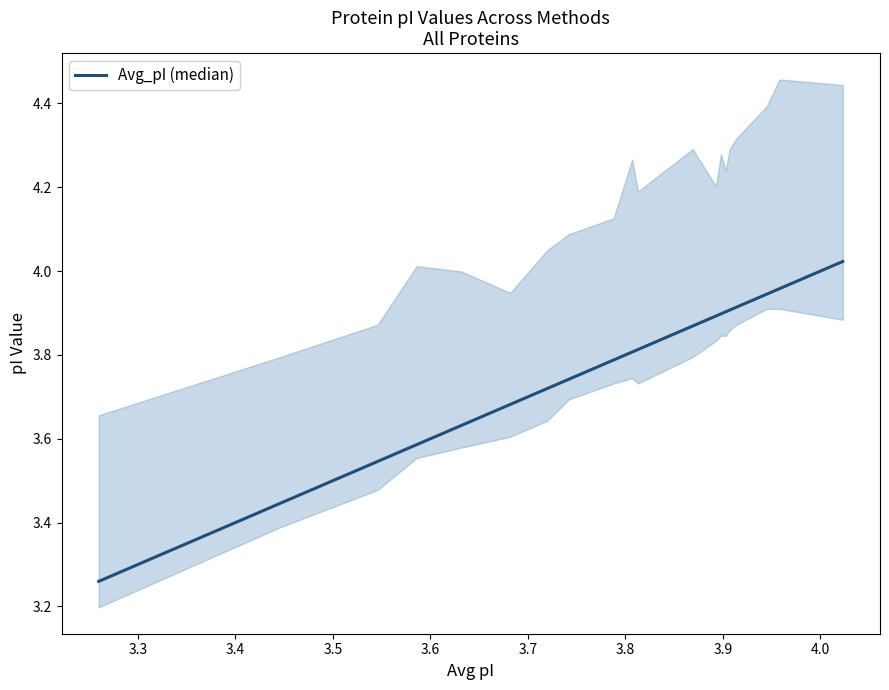

What is the average value?

3.8